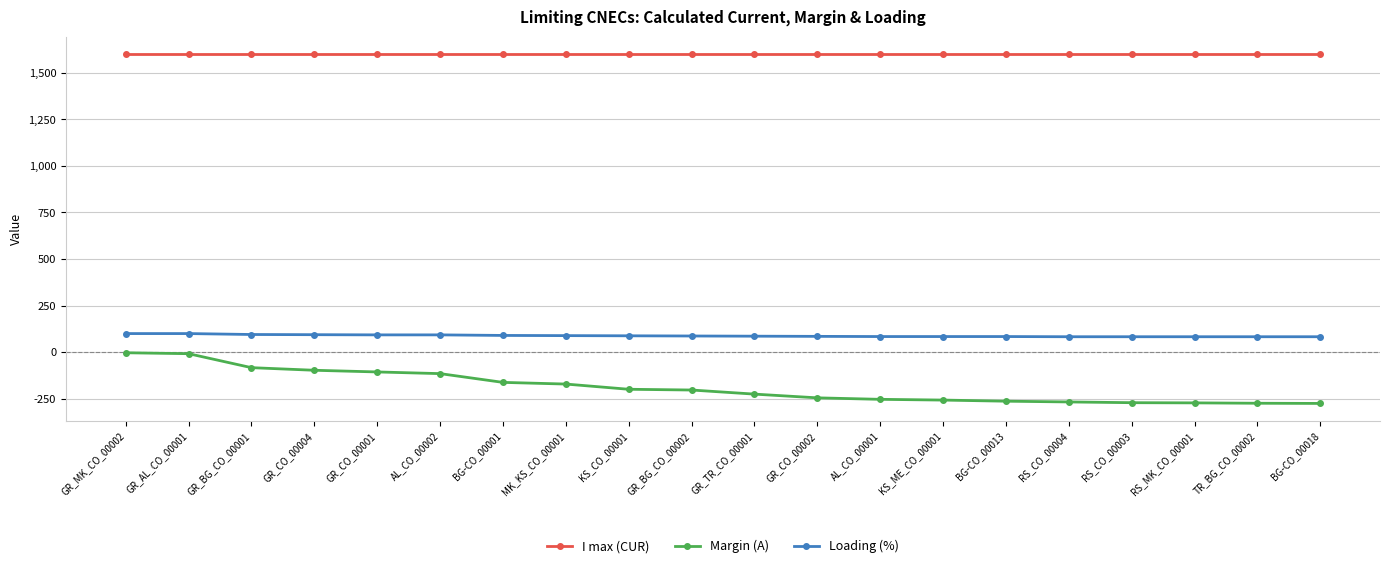

List the series in order of their peak value, lowest first.

Margin (A), Loading (%), I max (CUR)